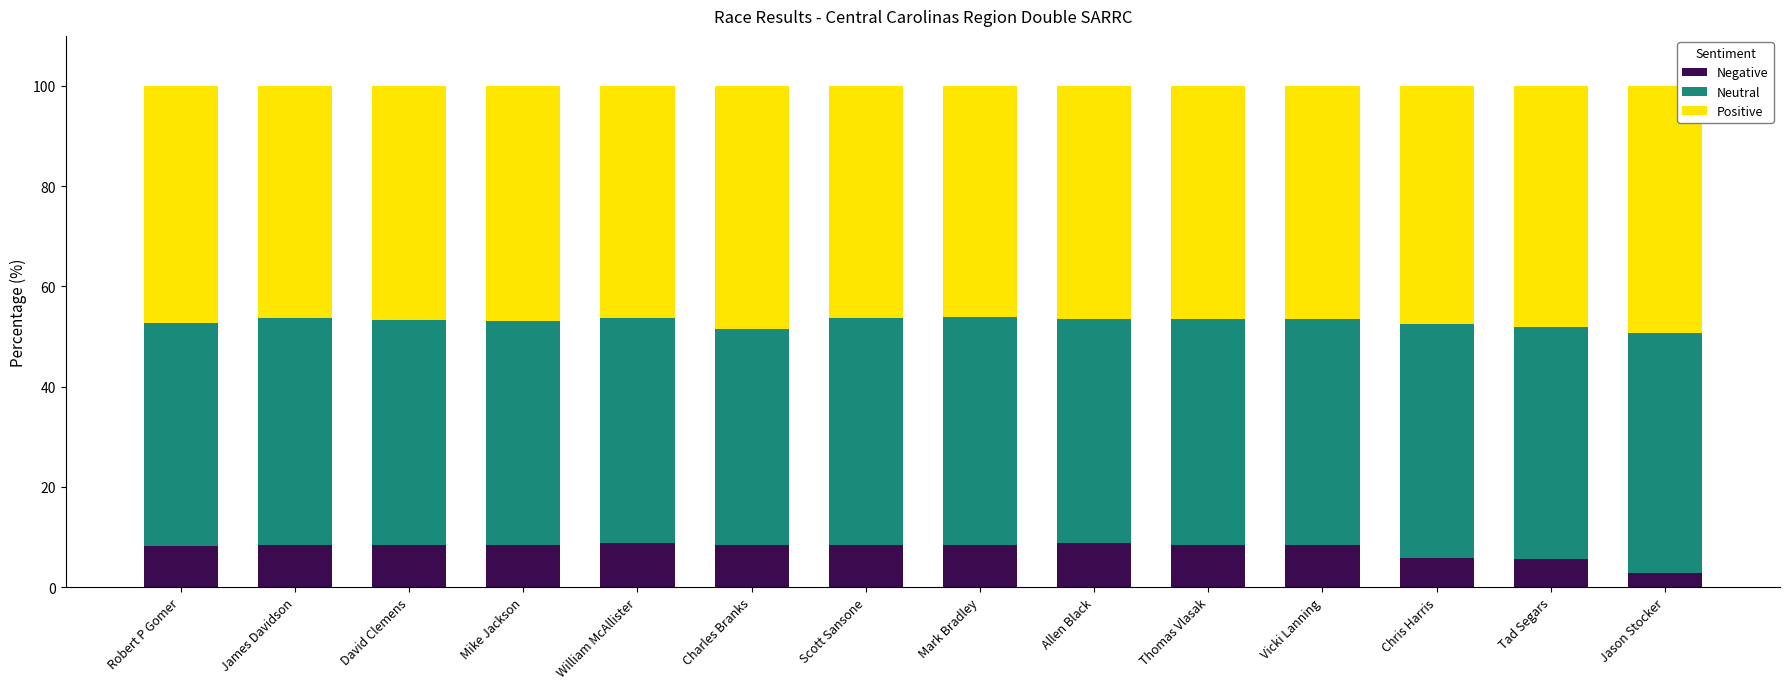

Which category has the lowest value in the Negative series?

Jason Stocker